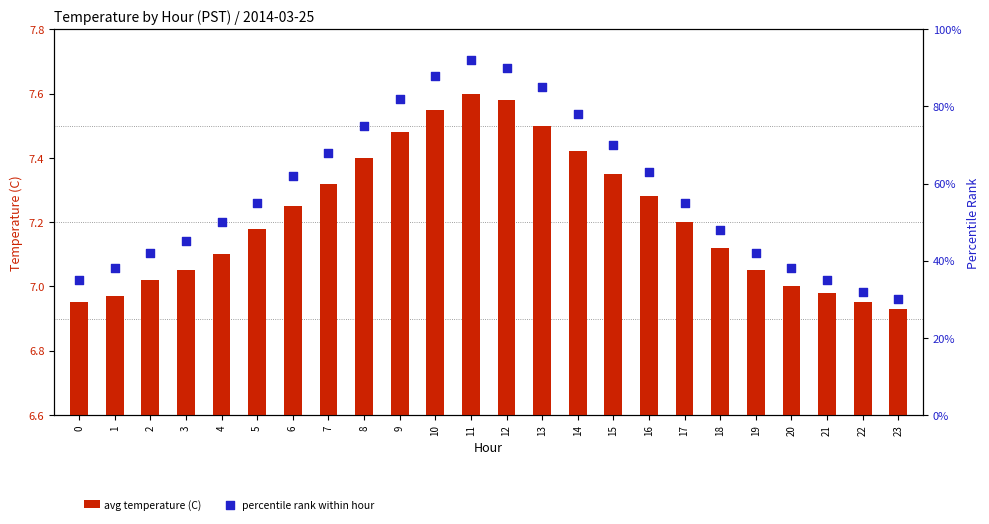

Which series has the largest total across all categories?

avg temperature (C)